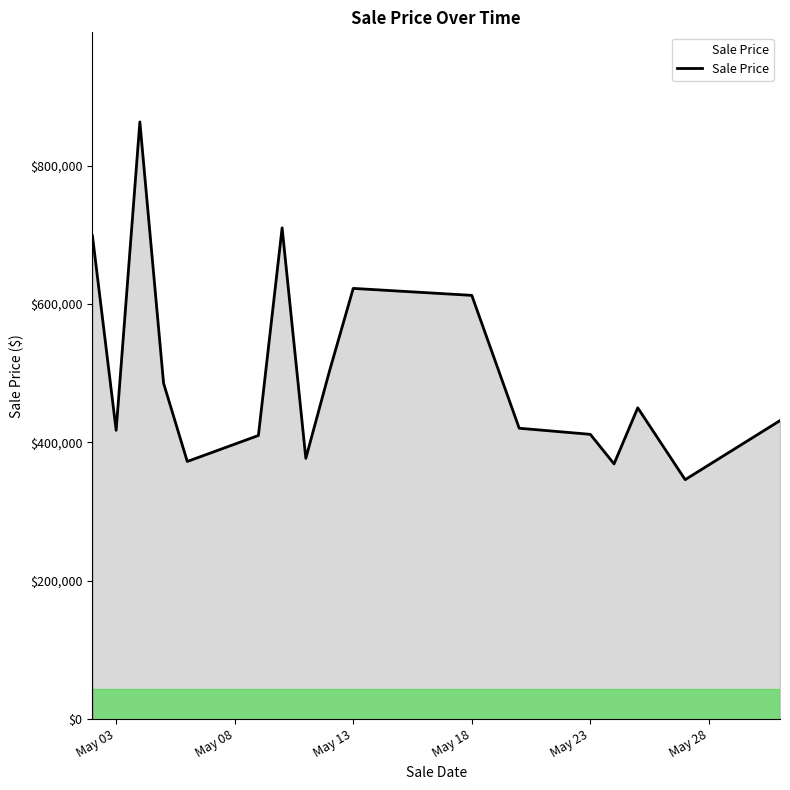

What is the difference between the second highest and minimum values?

363825.0